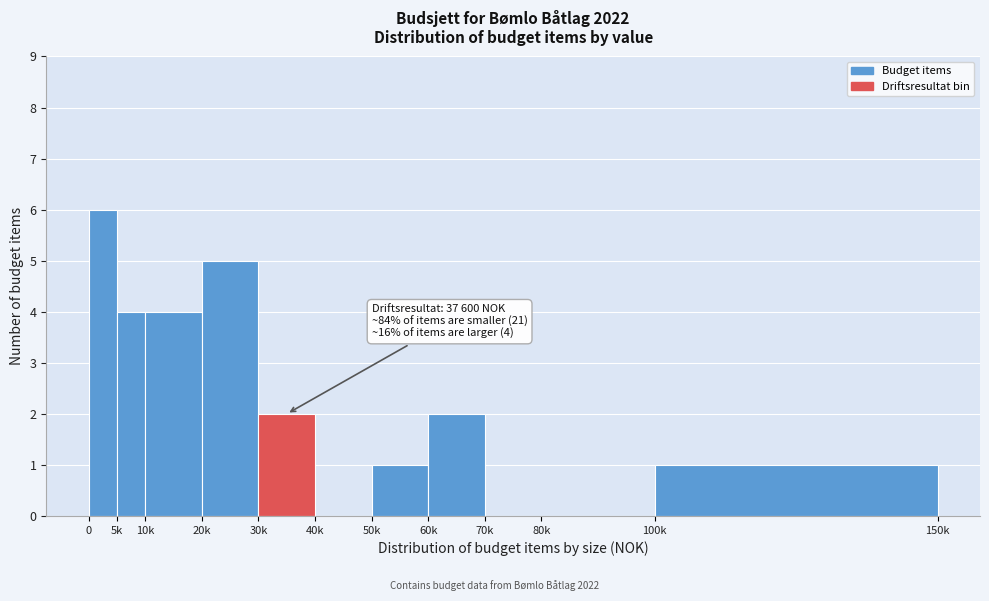

Reading left to right, list all the values displayed in this chart.

0=6	5k=4	10k=4	20k=5	30k=2	40k=0	50k=1	60k=2	70k=0	80k=0	100k=1